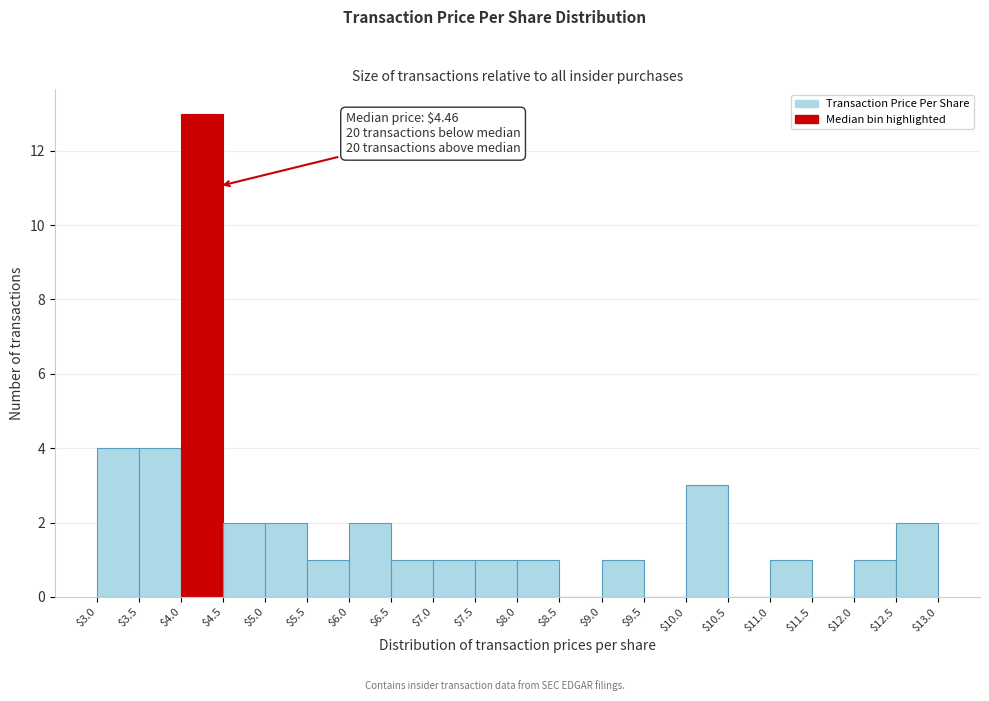

Which range on the x-axis has the tallest bar?

$4.0 to $4.5